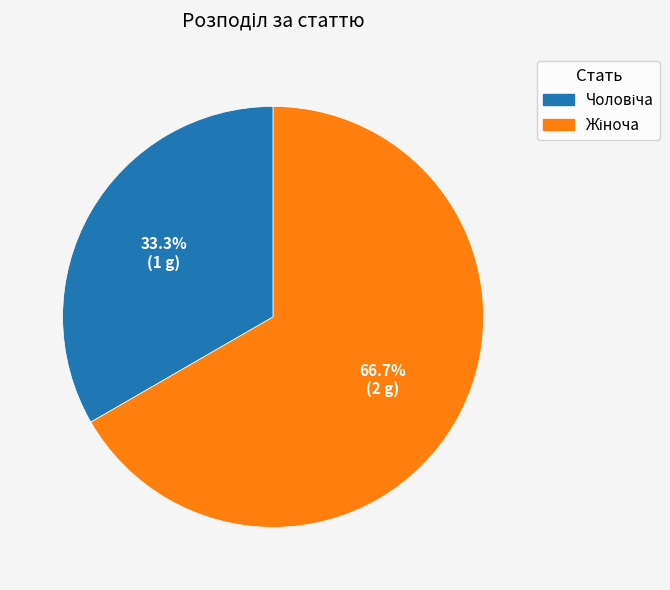

Does any single category account for the majority?

Yes